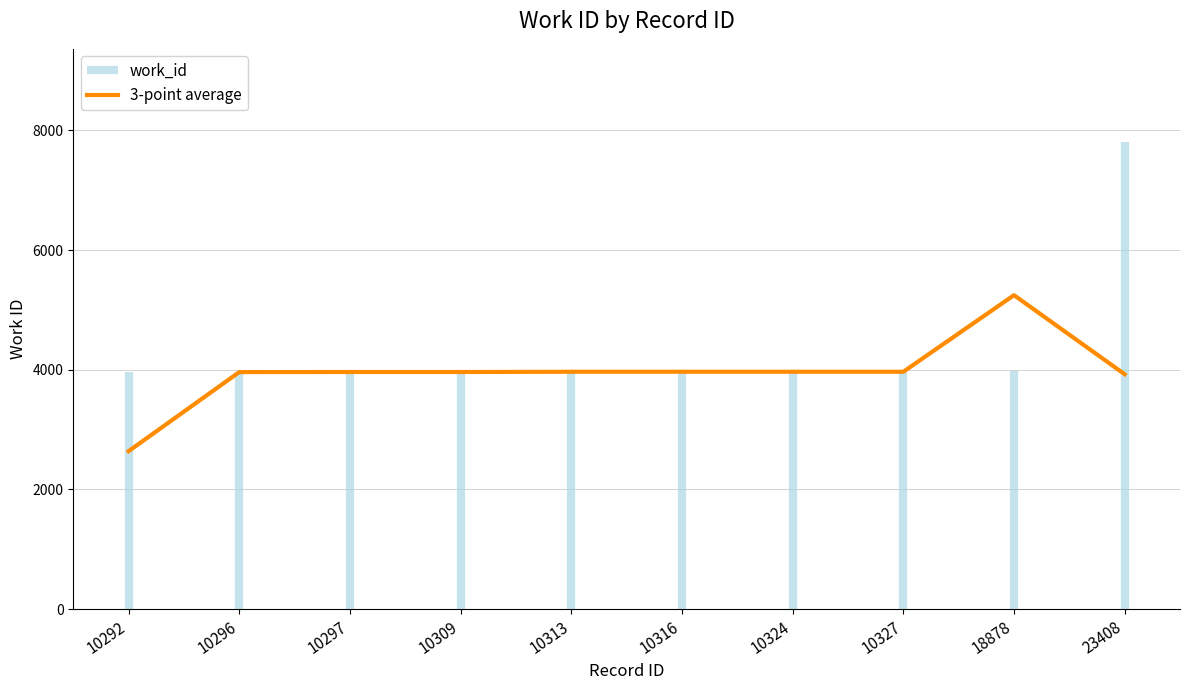

Reading left to right, transcribe all the data shown in this chart.

10292=2640.7	10296=3961.7	10297=3963.0	10309=3963.0	10313=3967.0	10316=3967.0	10324=3967.0	10327=3967.0	18878=5246.7	23408=3925.7